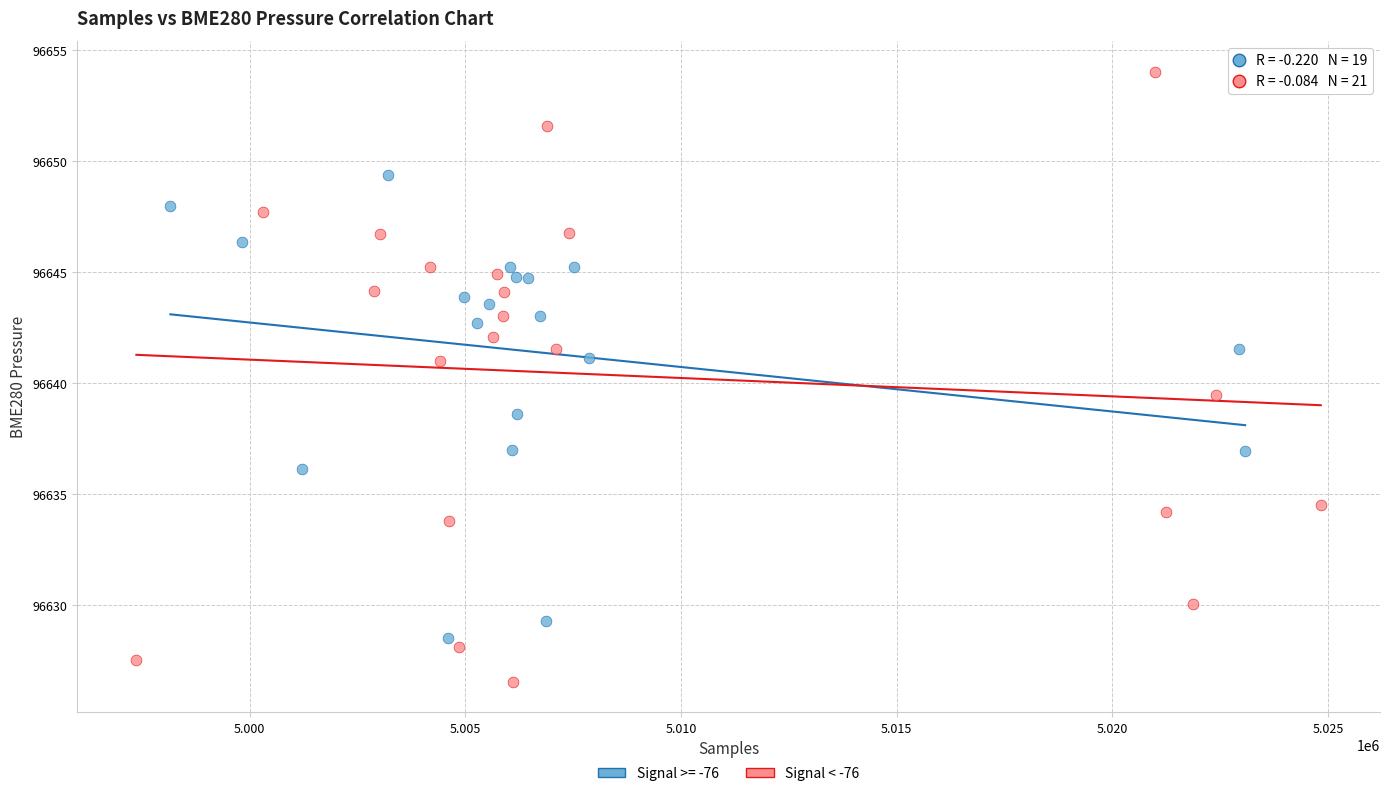

Which series has the largest Y range (max minus min)?

Signal < -76